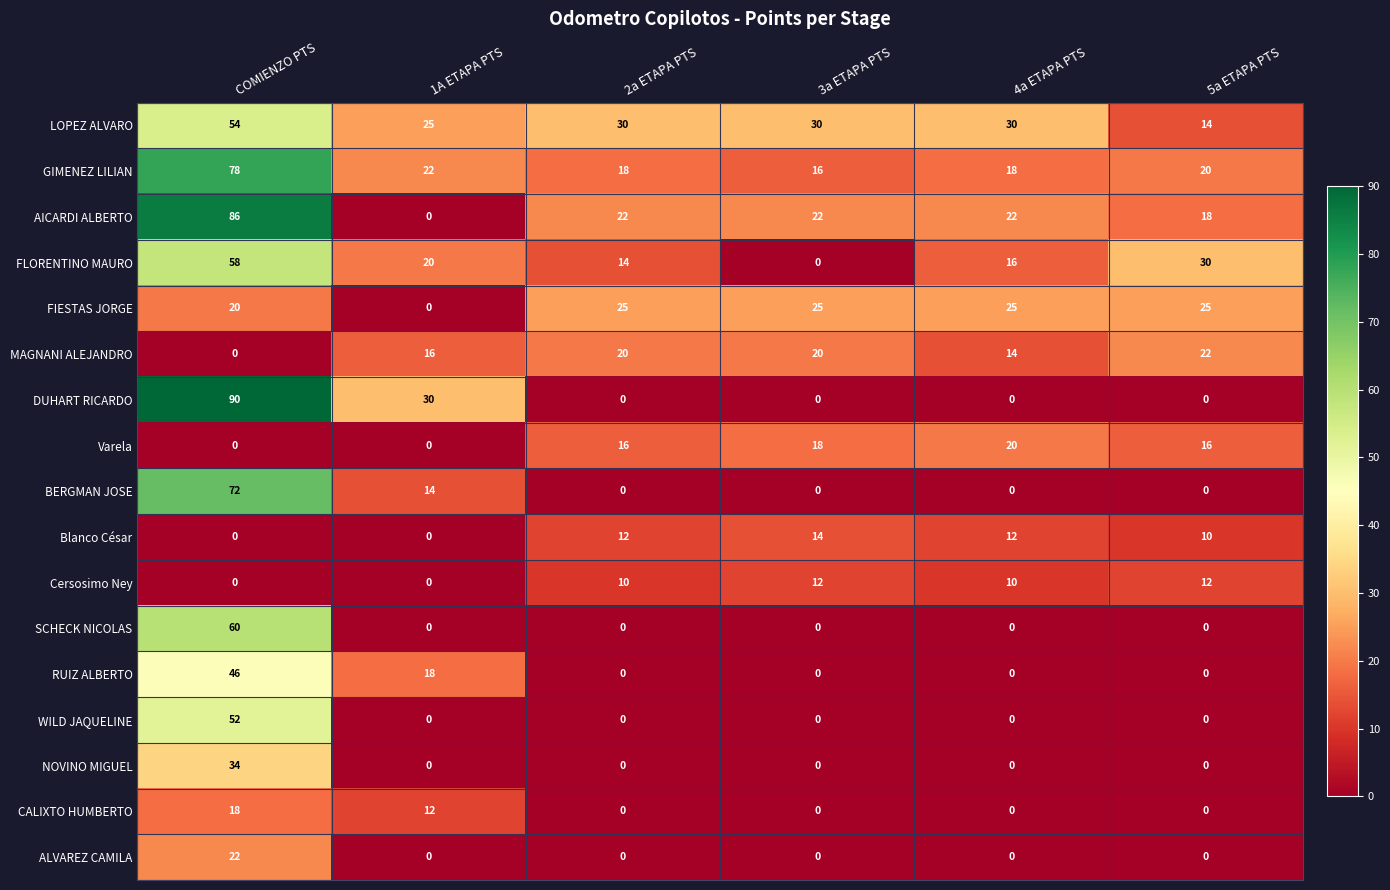

Which series has the widest spread of values?

DUHART RICARDO